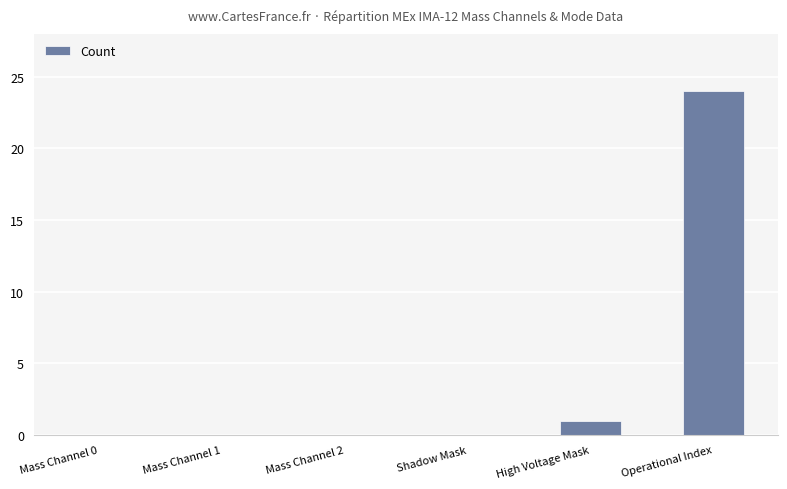

What is the greatest value displayed?

24